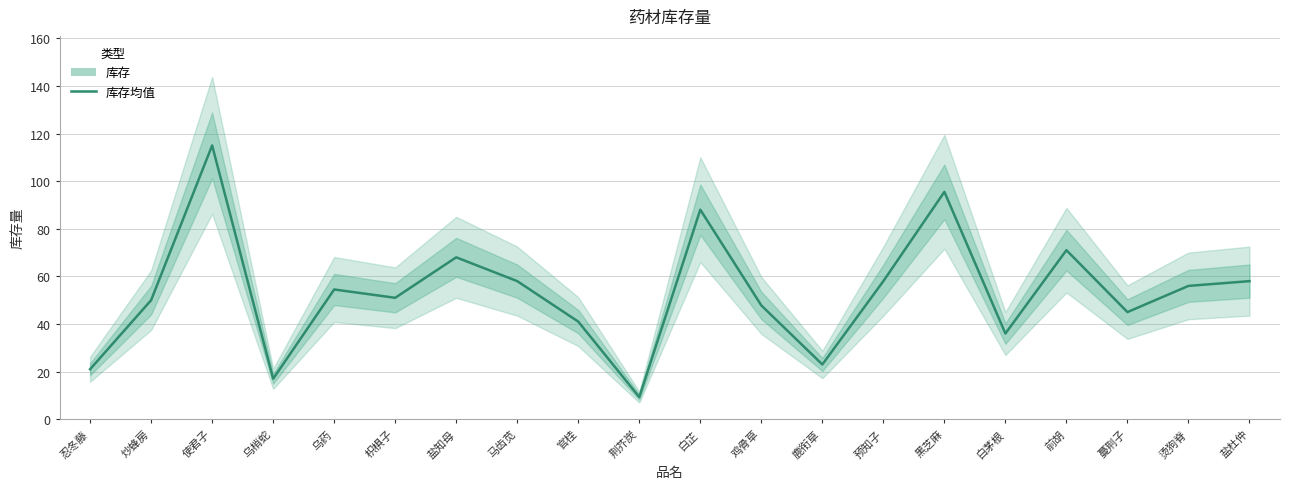

The value at 官桂 is 41.0. True or false?

True